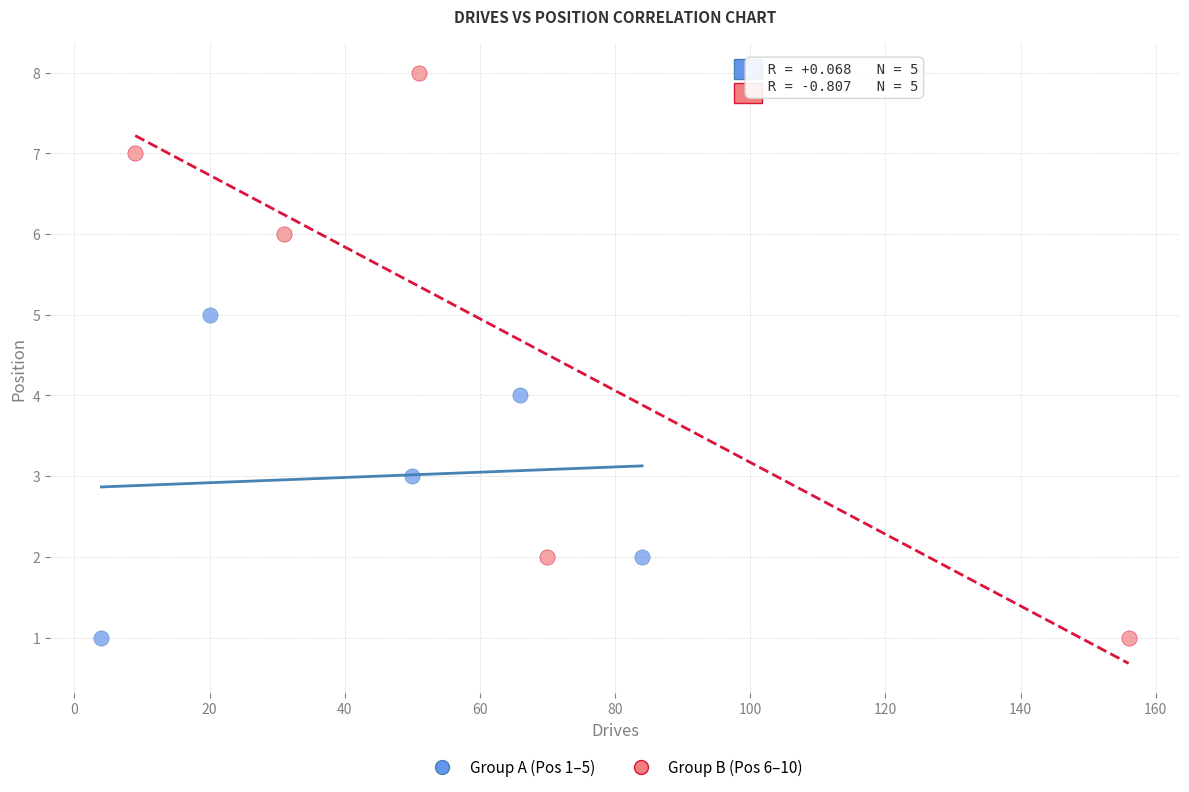

Which series has the widest spread of Y values?

Group B (Pos 6–10)